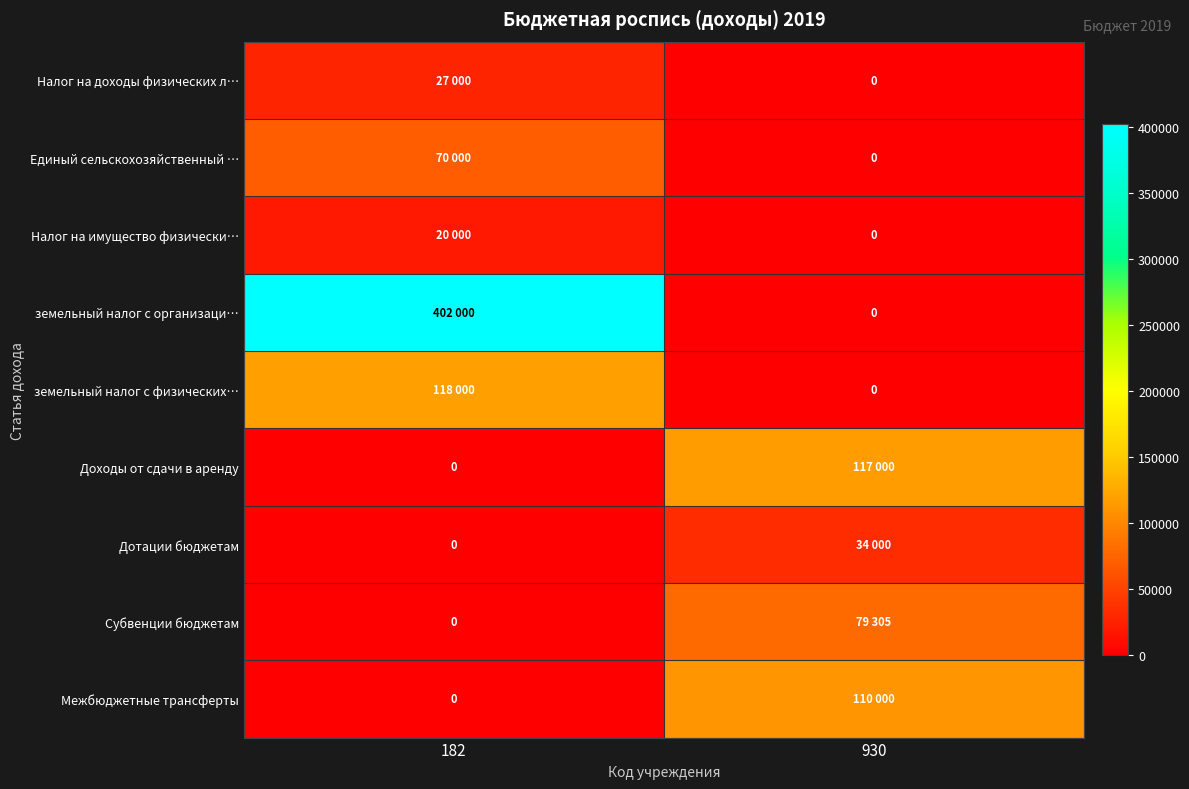

The value of Налог на доходы физических л… at 182 is 27000. True or false?

True